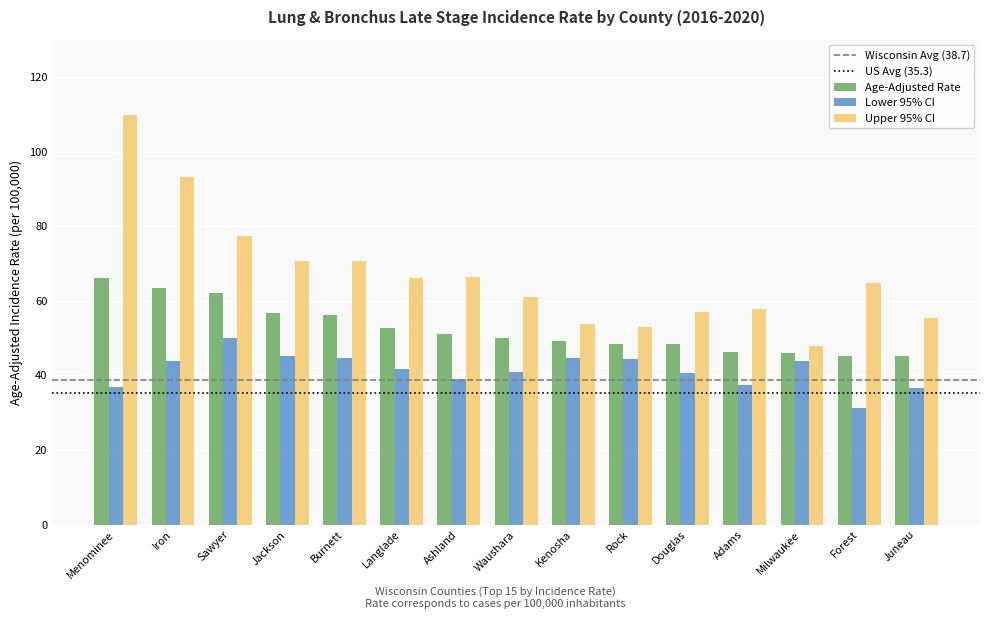

What is the difference between the highest and lowest values at Sawyer?

27.4